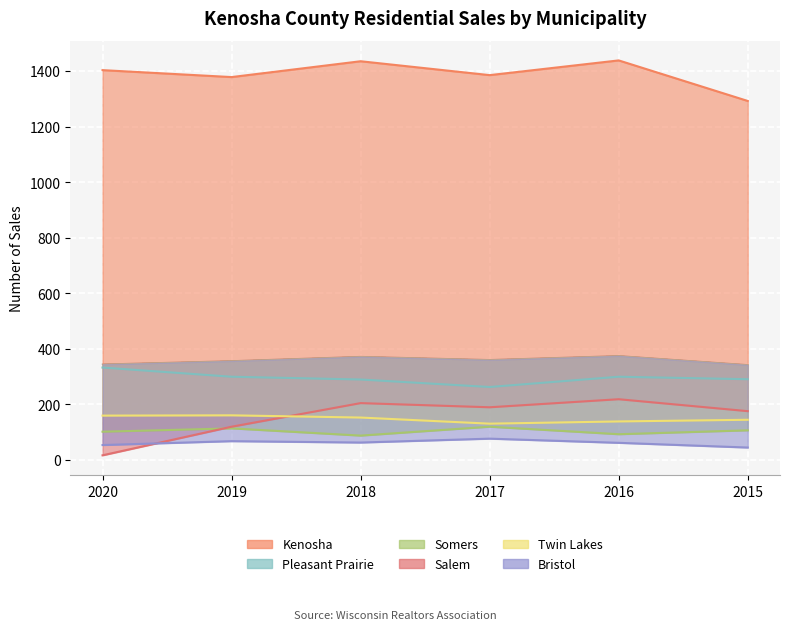

True or false: Salem and Kenosha intersect in this chart.

False